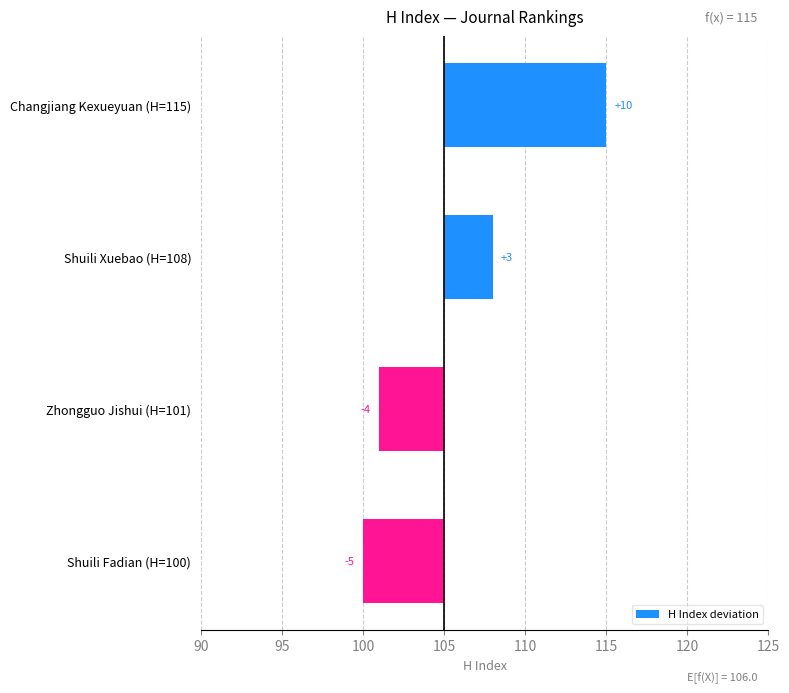

How many positive values are there?

2